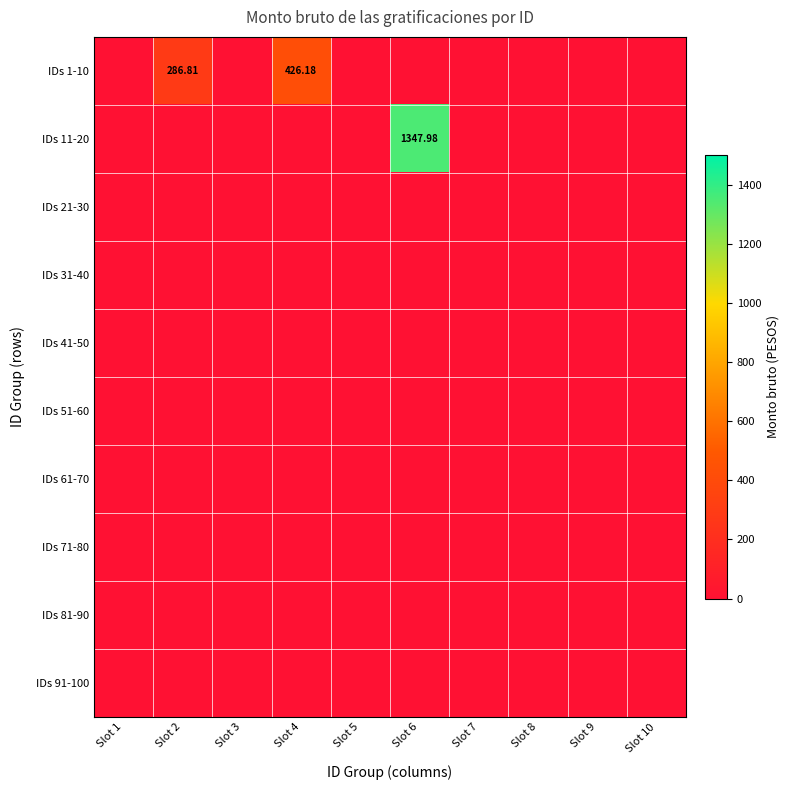

Which has a higher value, Slot 3 or Slot 10?

Slot 3